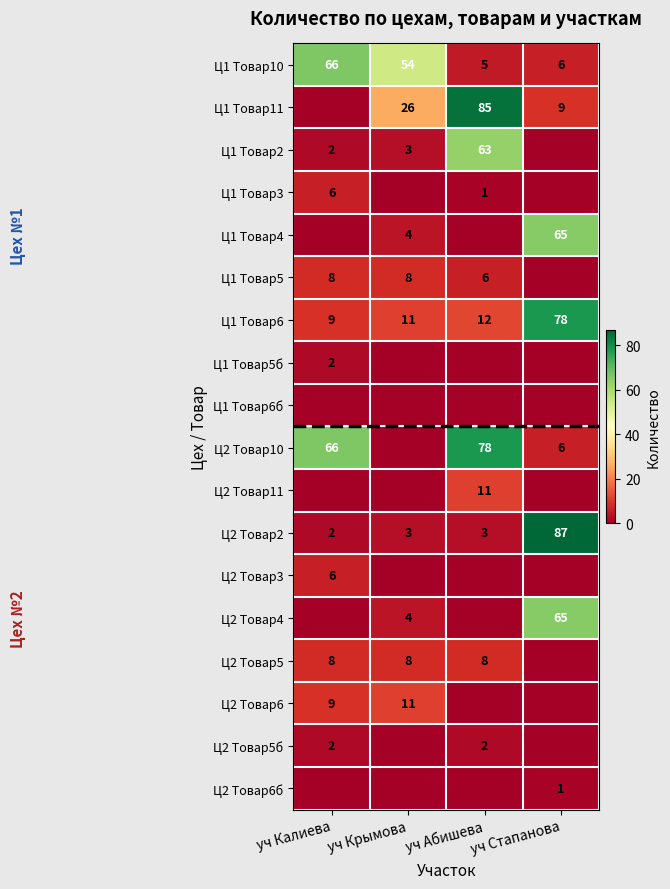

At how many categories does at least one series exceed 17?

4